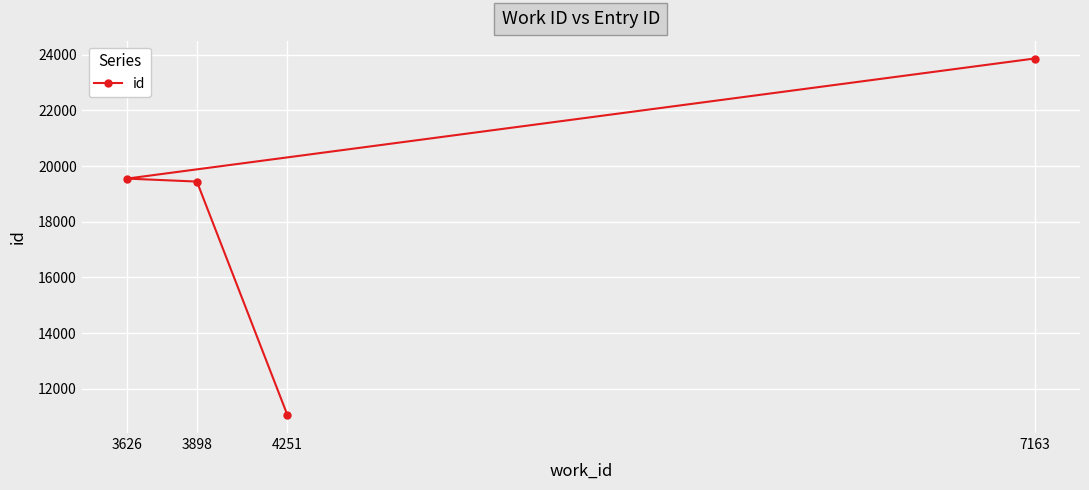

What is the smallest value displayed?

11049